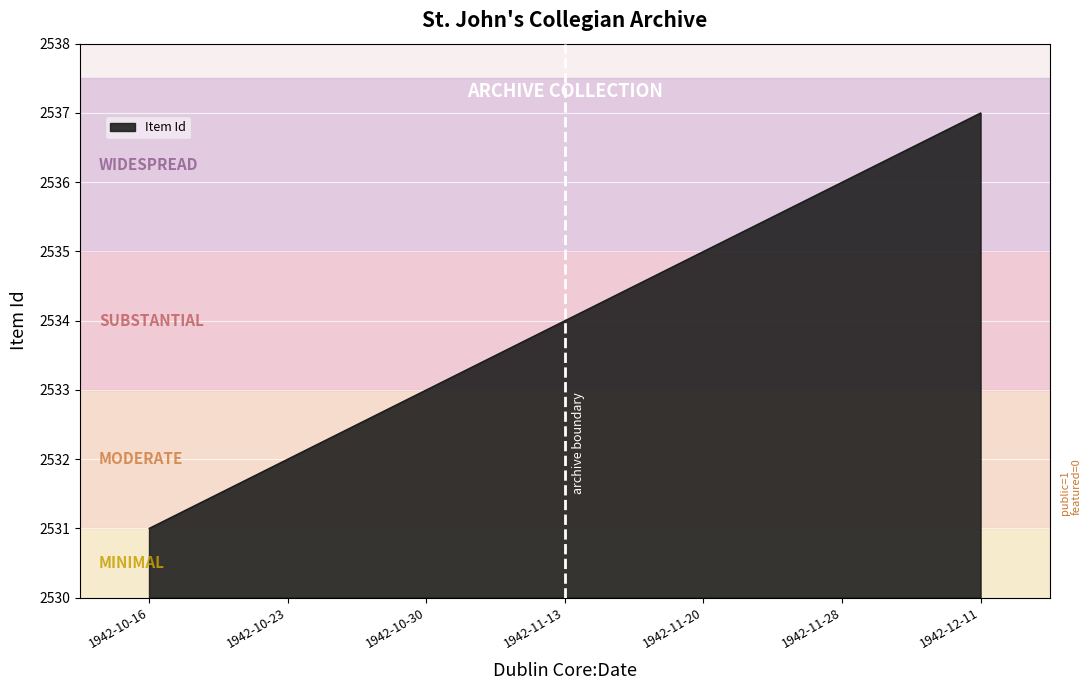

What is the sum of the values at 1942-12-11 and 1942-10-16?

5068